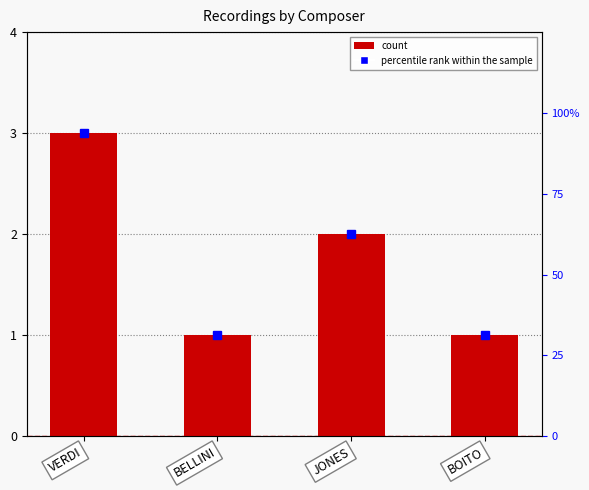

What is the value of the 2nd bar from the left?

1